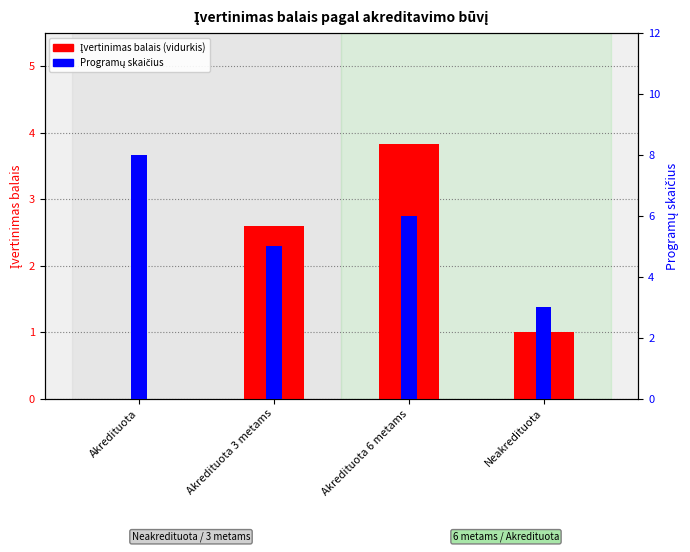

Reading left to right, list all the values displayed in this chart.

Įvertinimas balais (vidurkis): 0.0	2.6	3.8	1.0
Programų skaičius: 8.0	5.0	6.0	3.0